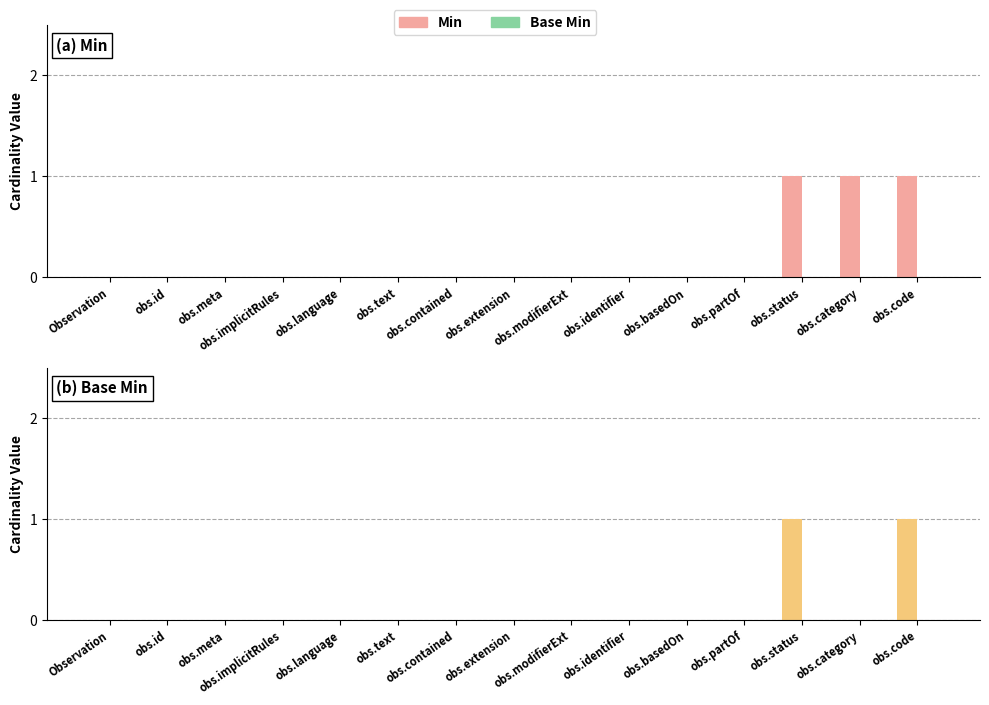

List the labels in order of Min (ref) value, smallest first.

Observation, obs.id, obs.meta, obs.implicitRules, obs.language, obs.text, obs.contained, obs.extension, obs.modifierExt, obs.identifier, obs.basedOn, obs.partOf, obs.status, obs.category, obs.code